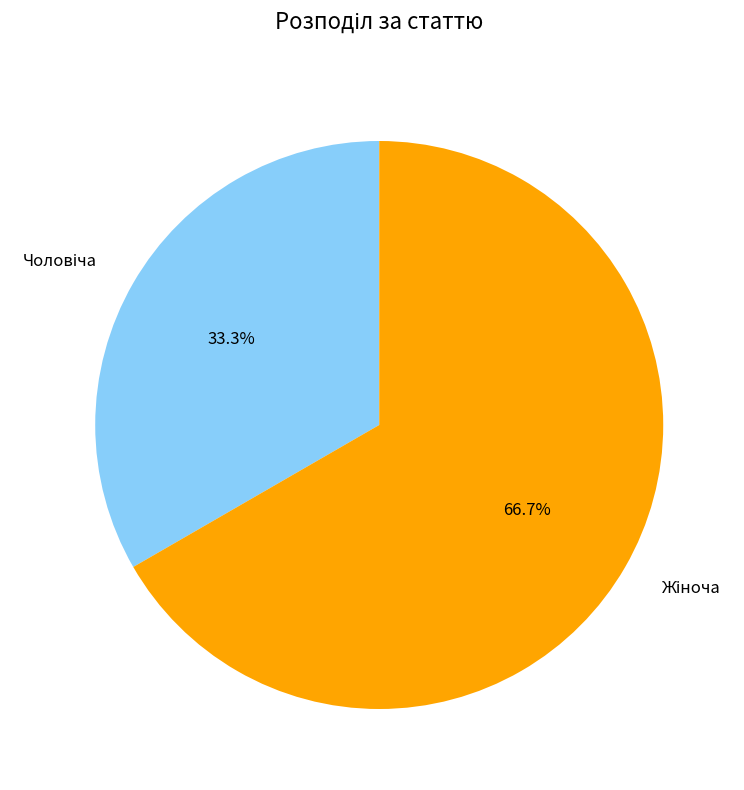

Is there a majority slice in this chart?

Yes